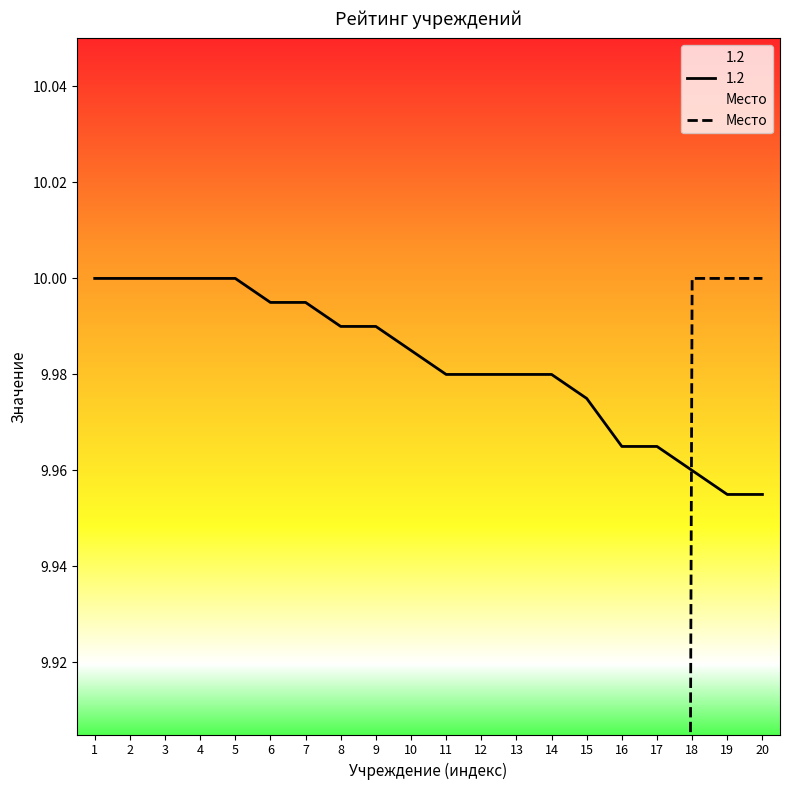

The value at 10 is 6. True or false?

False